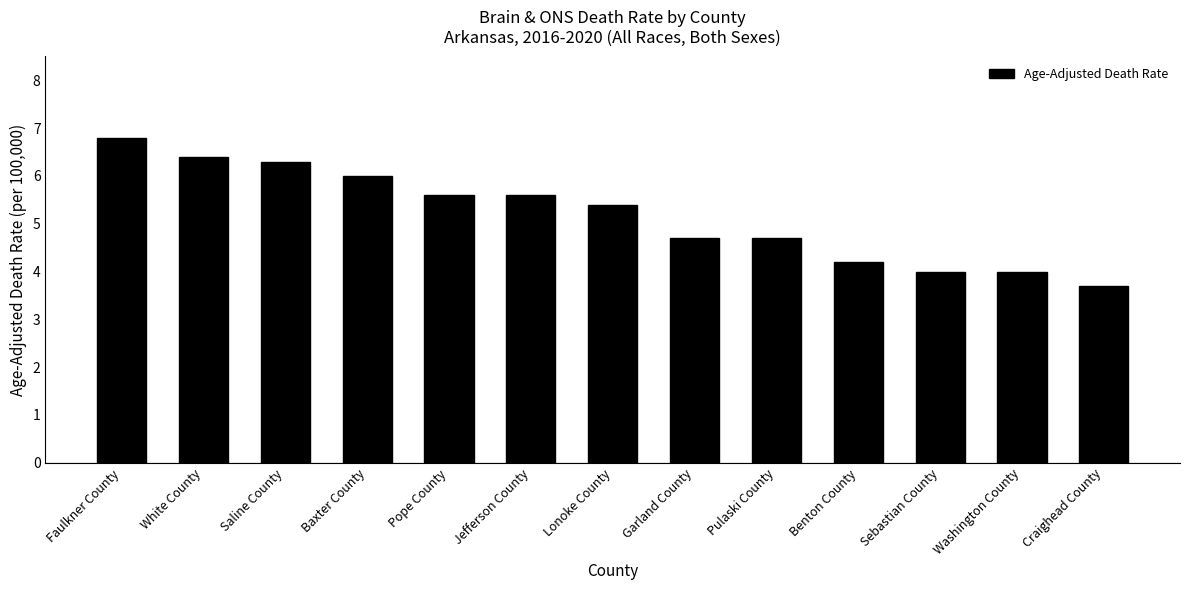

Which category has the highest value across all series?

Faulkner County